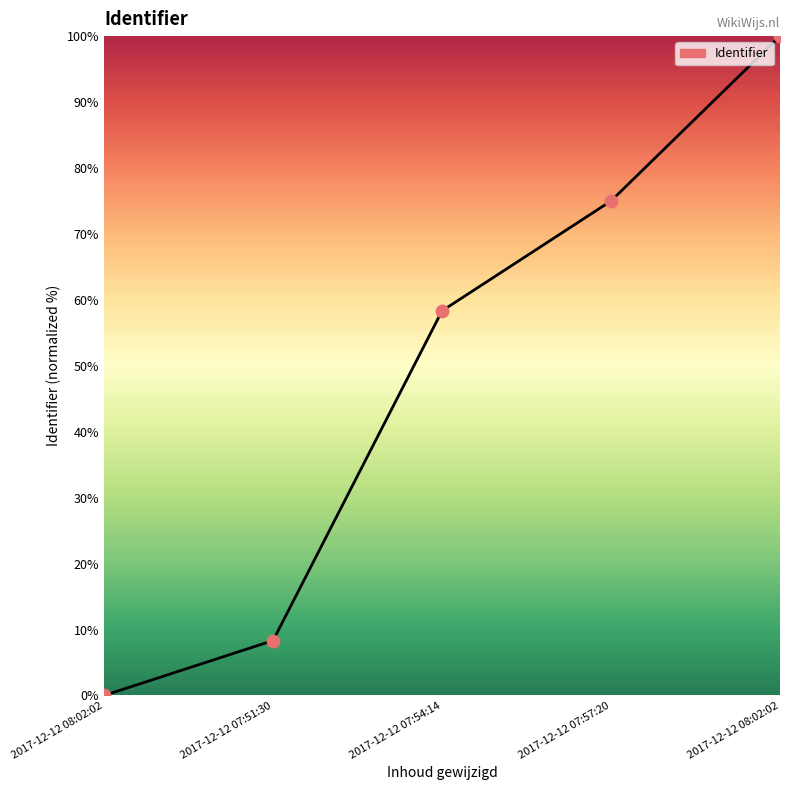

What is the change in value from 2017-12-12 07:54:14 to 2017-12-12 08:02:02?

+41.7